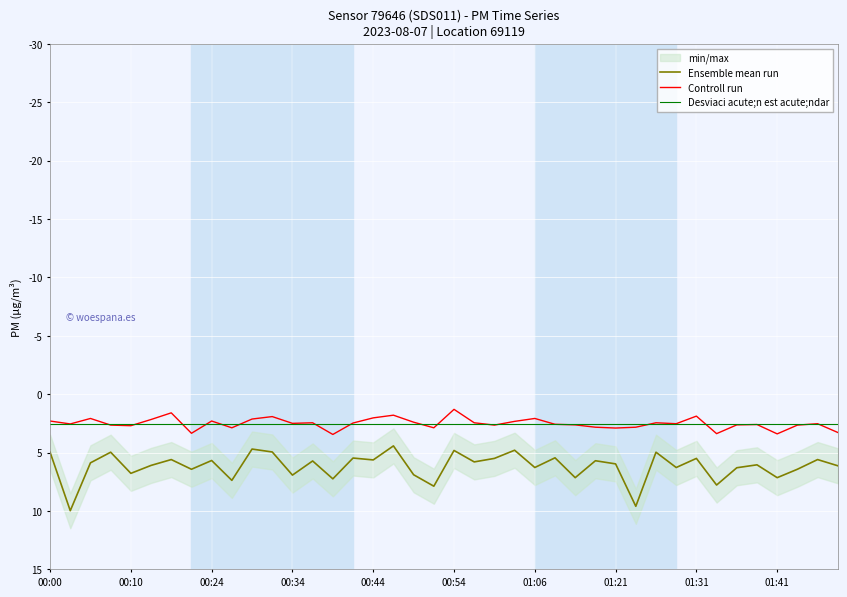

The value of Desviaci acute;n est acute;ndar at 00:10 is 2.5. True or false?

True